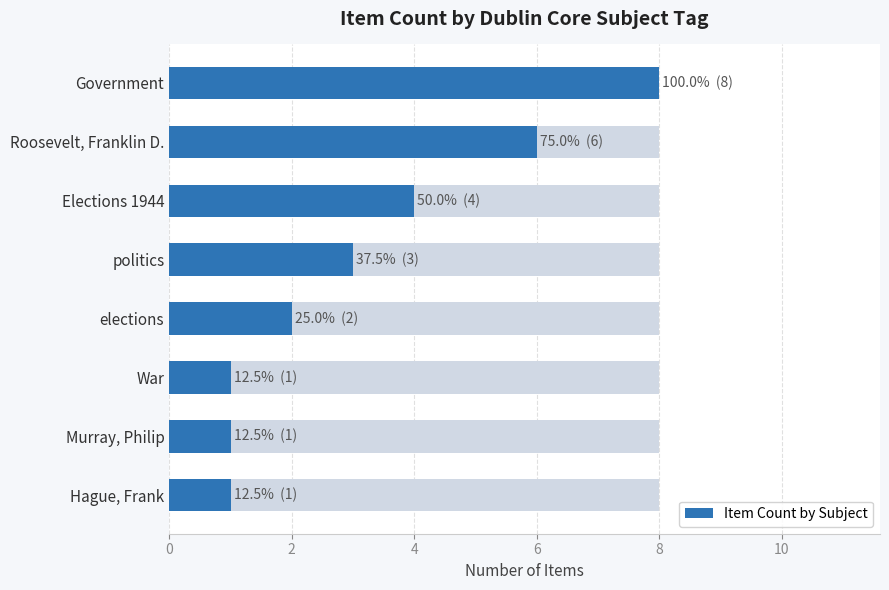

How many values are between 1 and 6?

7